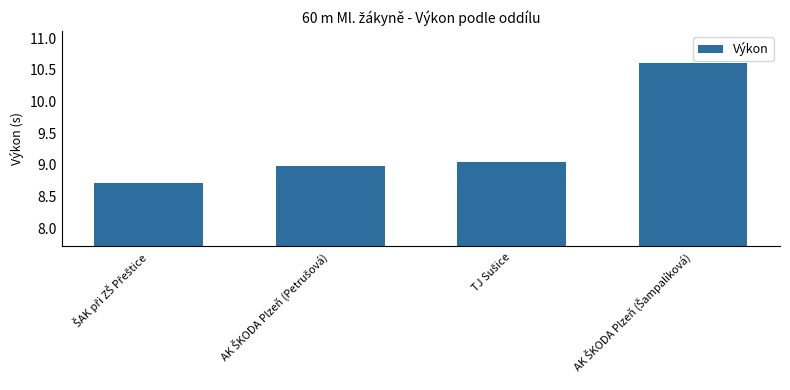

Count the values in the range 8 to 10.

3